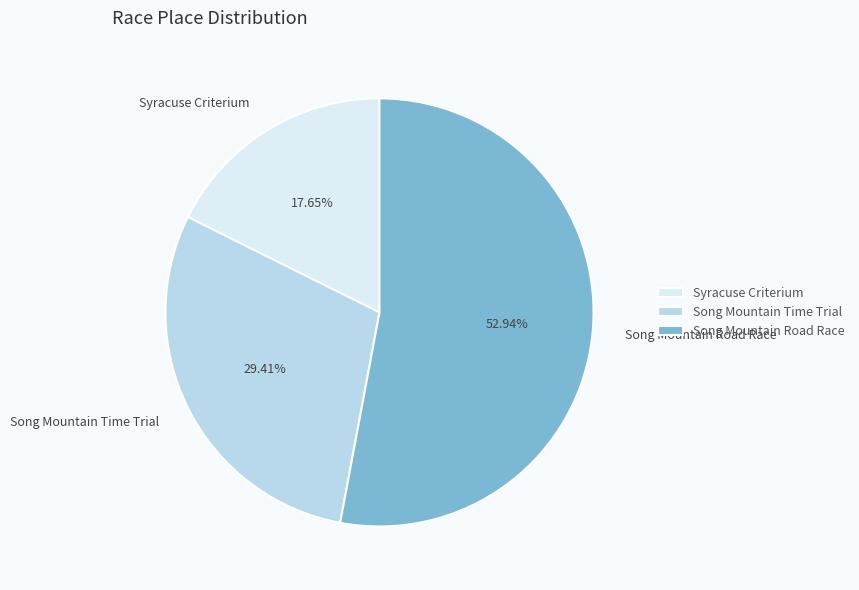

Which slice is the smallest?

Syracuse Criterium